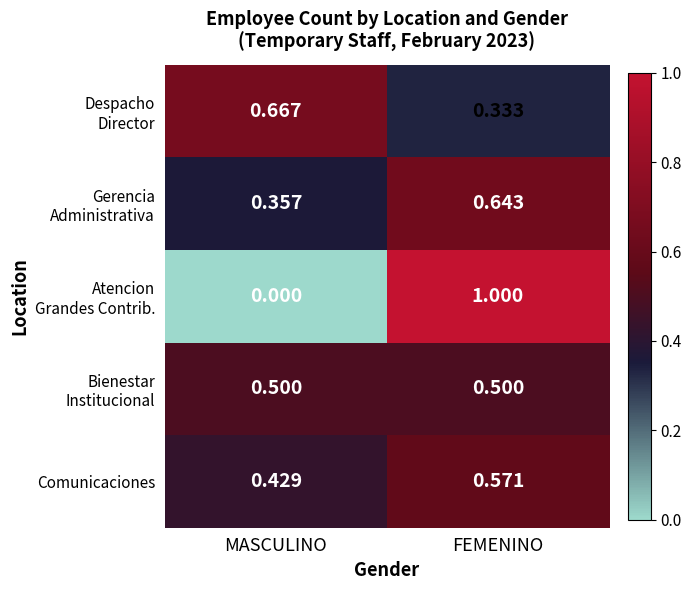

At which category is the sum across all series the highest?

FEMENINO